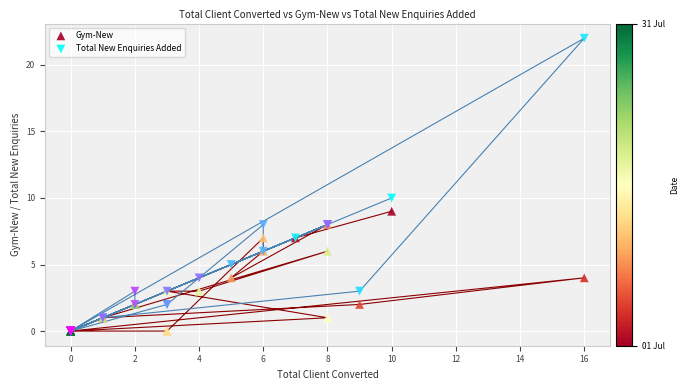

Across all series, what Y value is closest to 11?

10